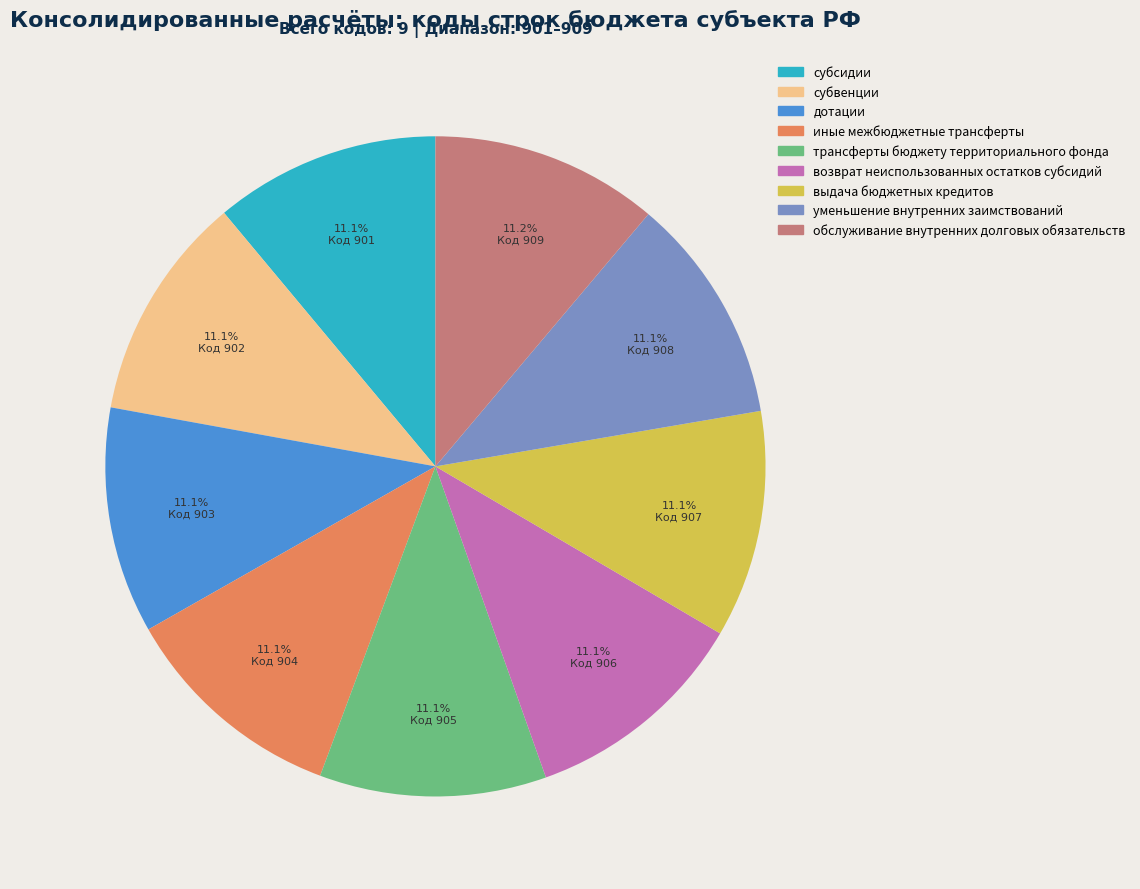

True or false: возврат неиспользованных остатков субсидий accounts for 1% of the total.

False